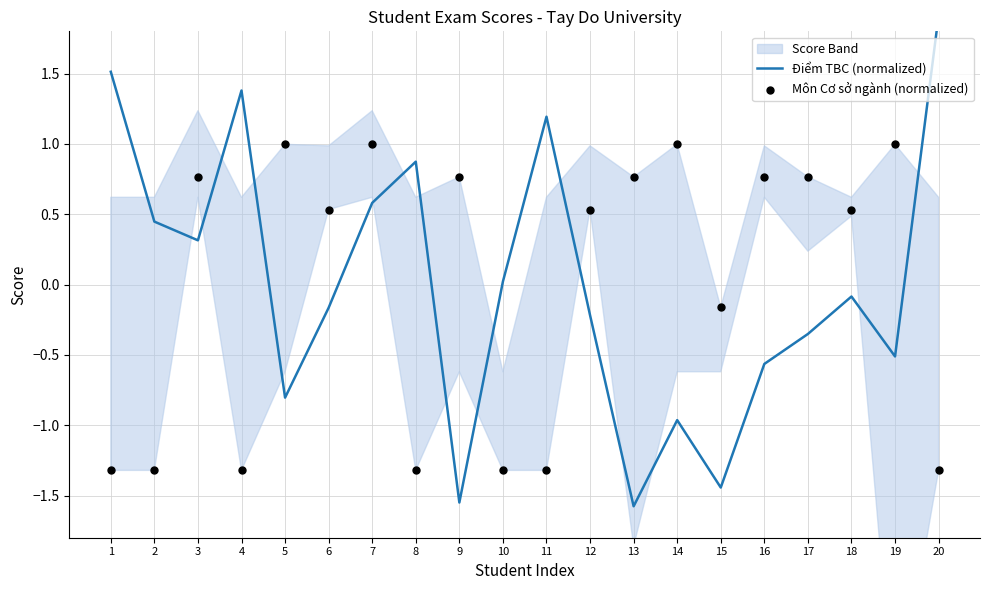

At which category is the sum across all series the highest?

7